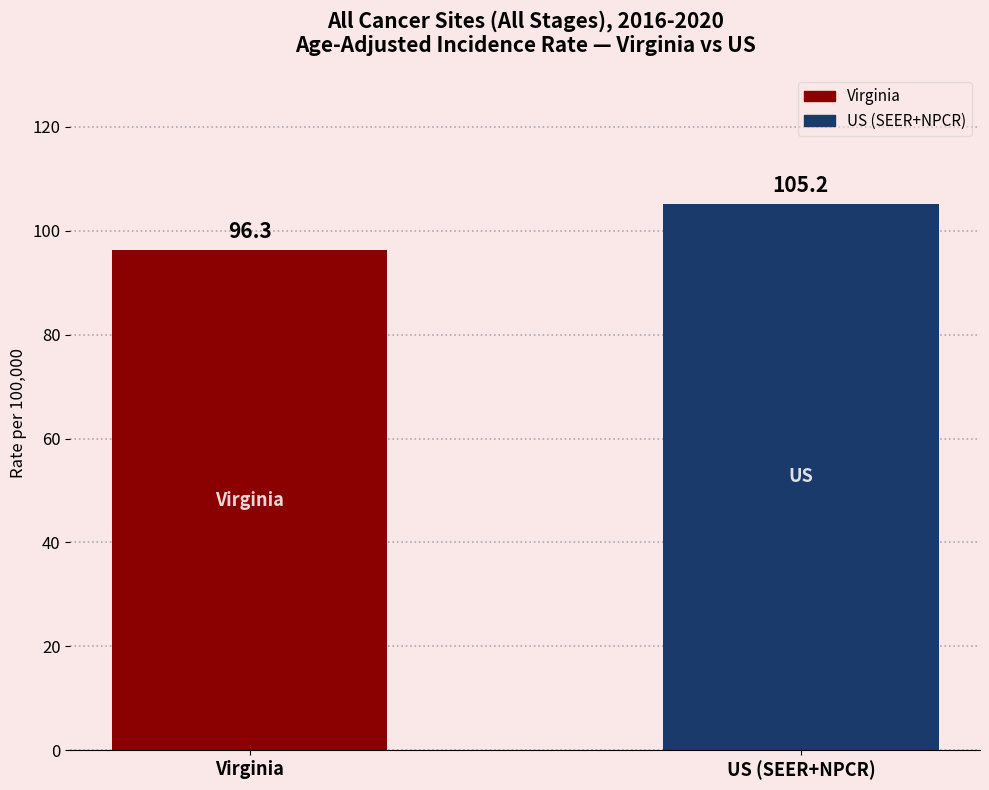

Reading left to right, what are all the values shown in this chart?

96.3	105.2